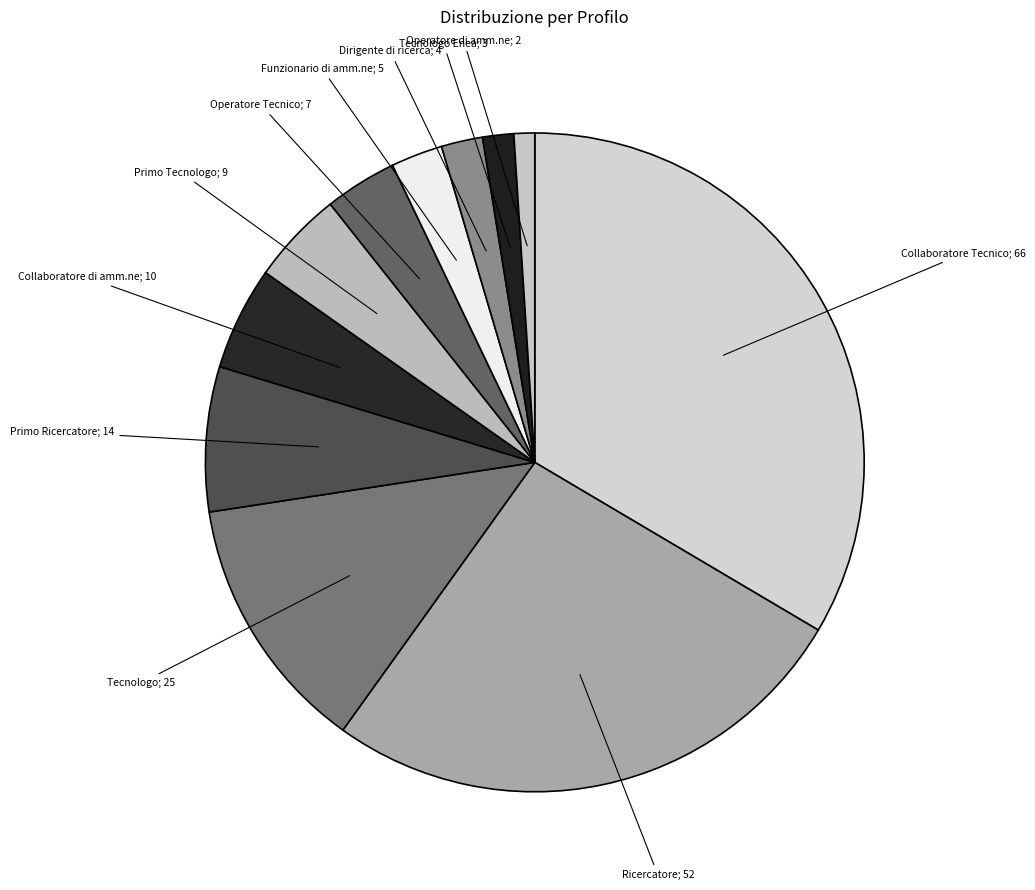

How many segments does this pie chart have?

11